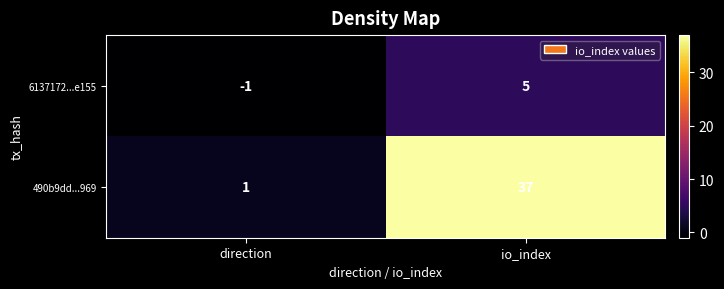

The value of 6137172...e155 at direction is 0. True or false?

False